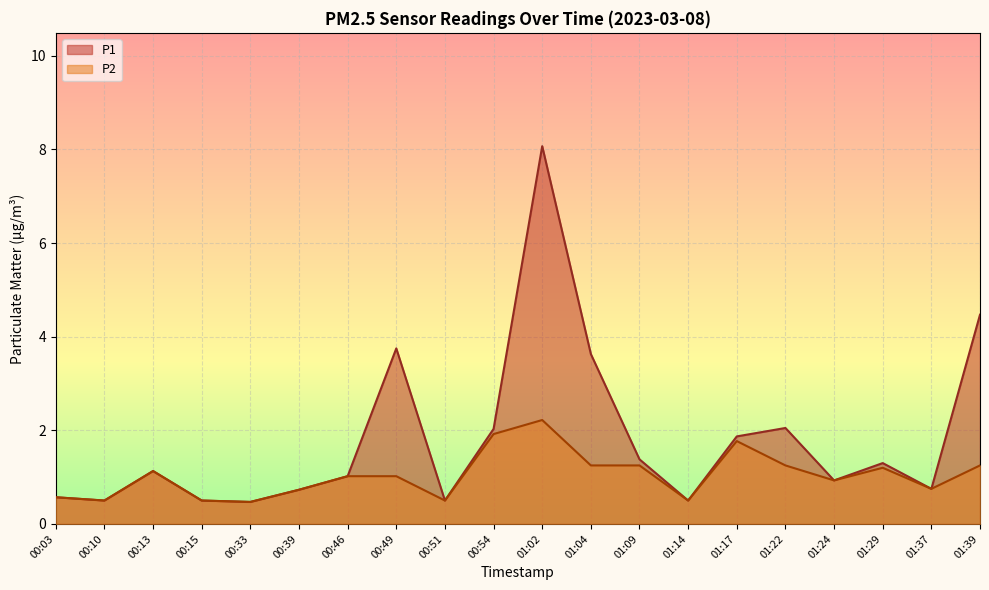

In P2, how many points are lower than both neighbors (excluding endpoints)?

6